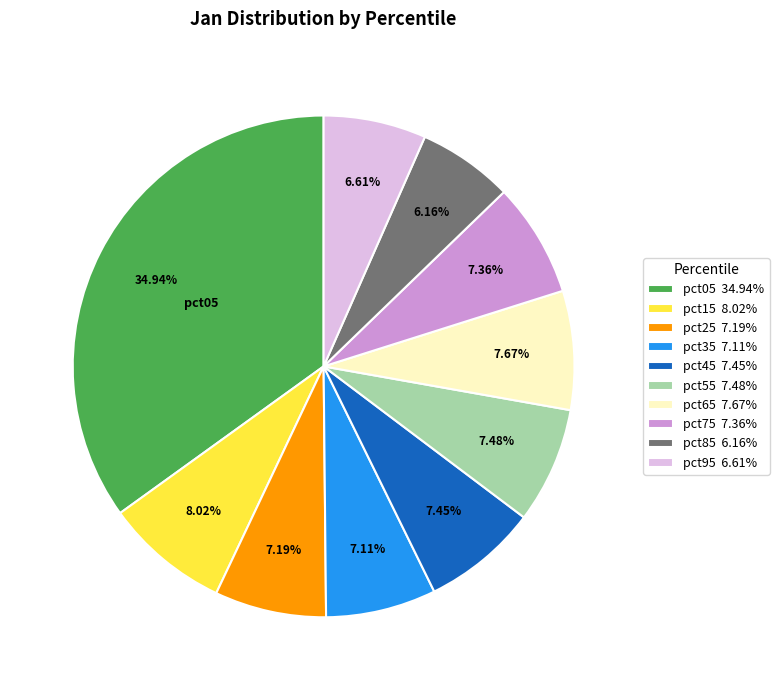

Count the number of slices in the pie.

10